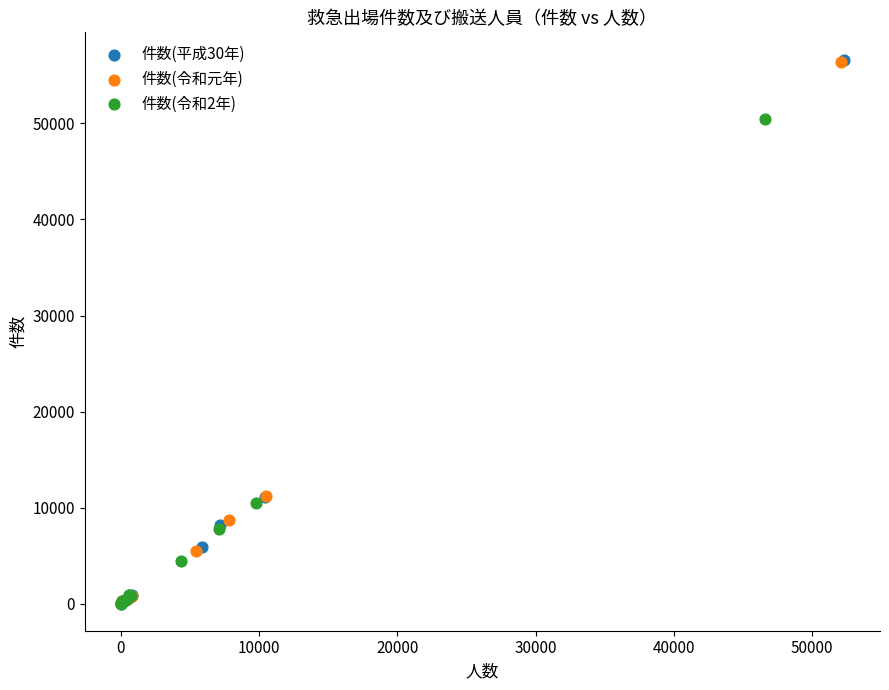

What are all the series names shown in the legend?

件数(平成30年), 件数(令和元年), 件数(令和2年)